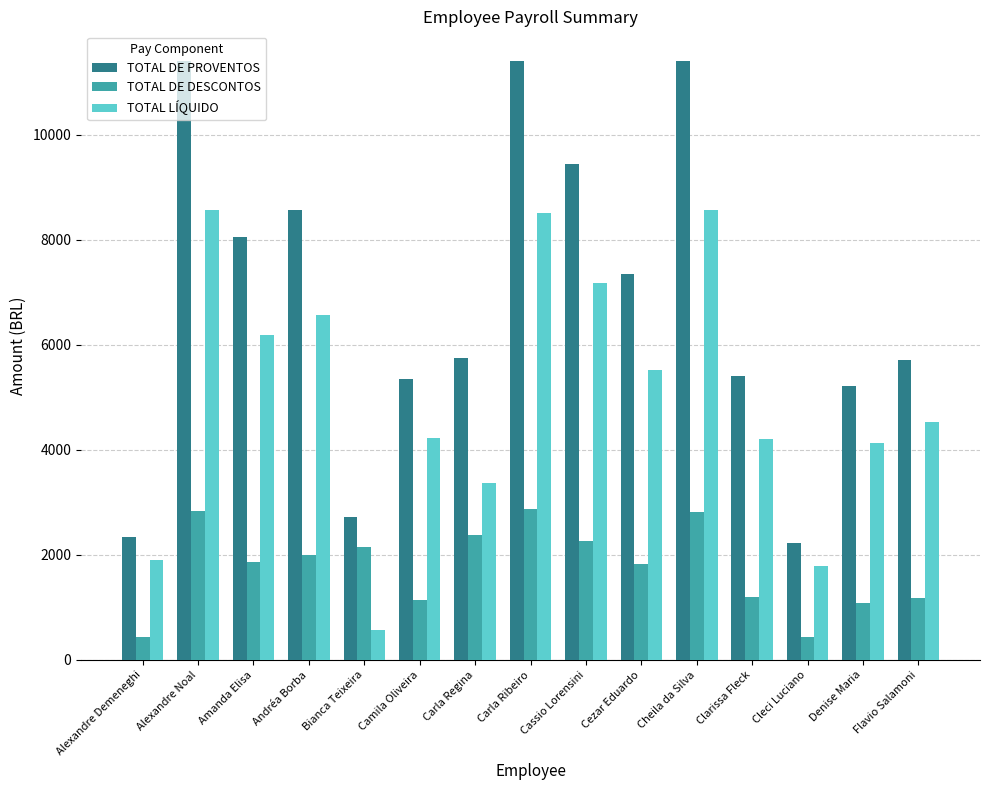

Which series changed the most between Bianca Teixeira and Cezar Eduardo?

TOTAL LÍQUIDO